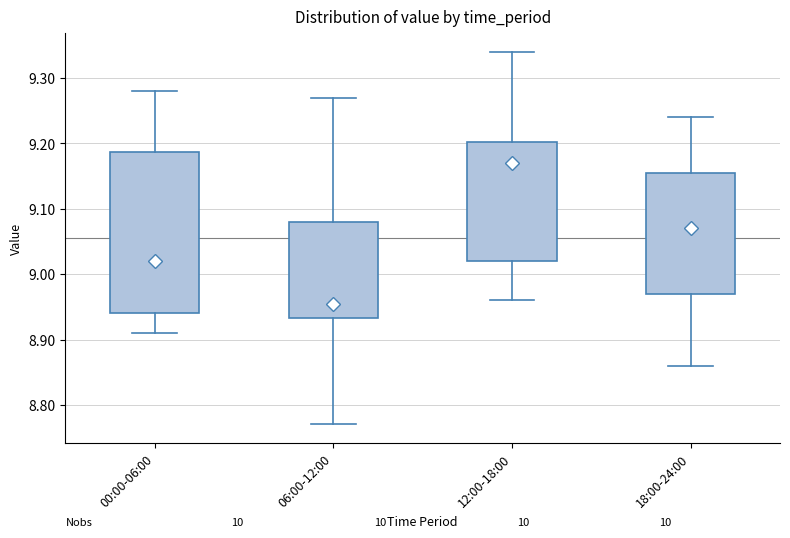

Which box is the tallest, from its lower edge to its upper edge?

00:00-06:00